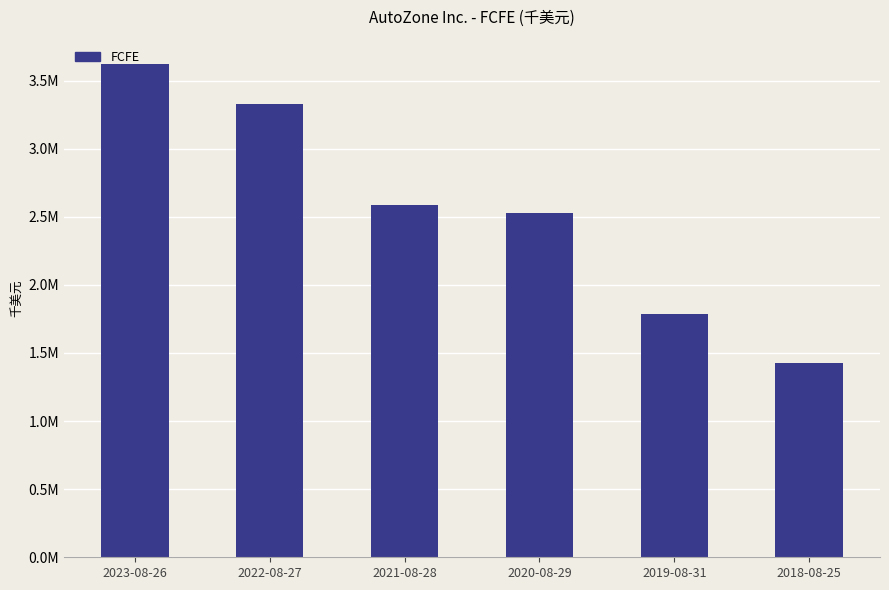

Where does the data first go above 2586923?

2023-08-26